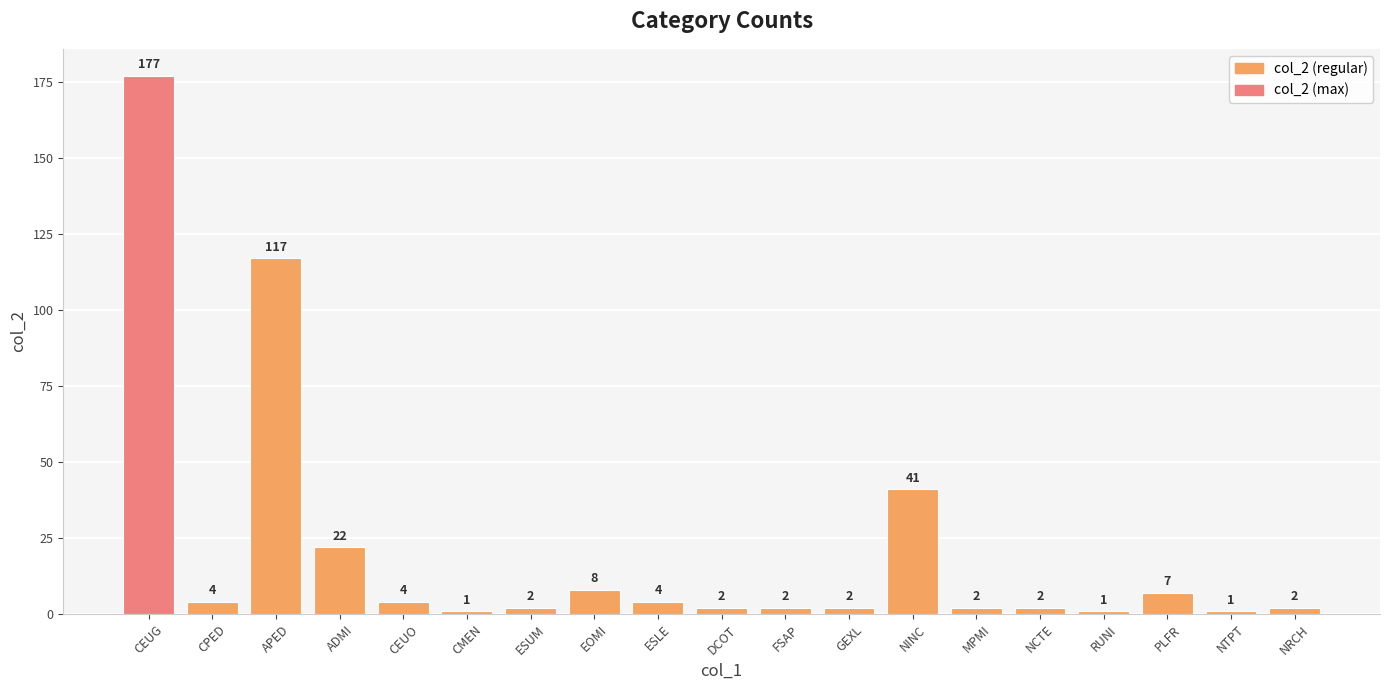

Are the bars grouped side by side (vs. stacked)?

No